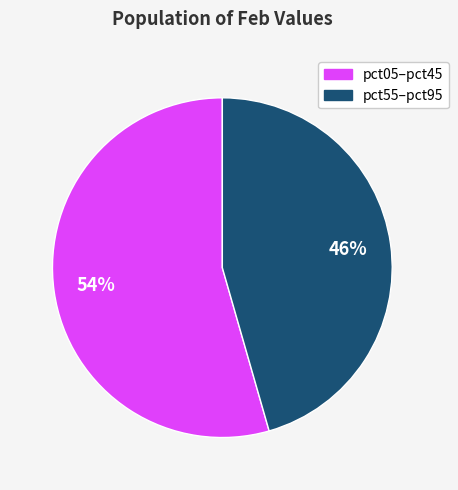

Is there a majority slice in this chart?

Yes